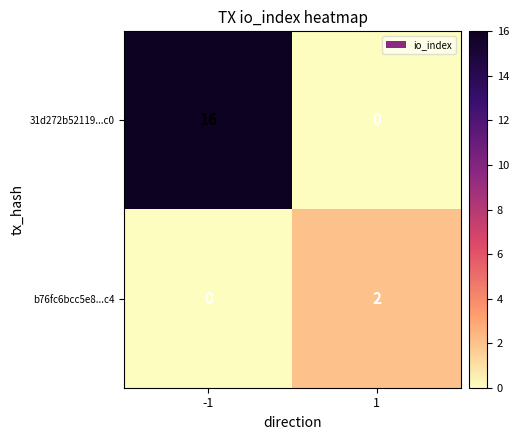

Rank the series by their average value, from highest to lowest.

31d272b52119...c0, b76fc6bcc5e8...c4